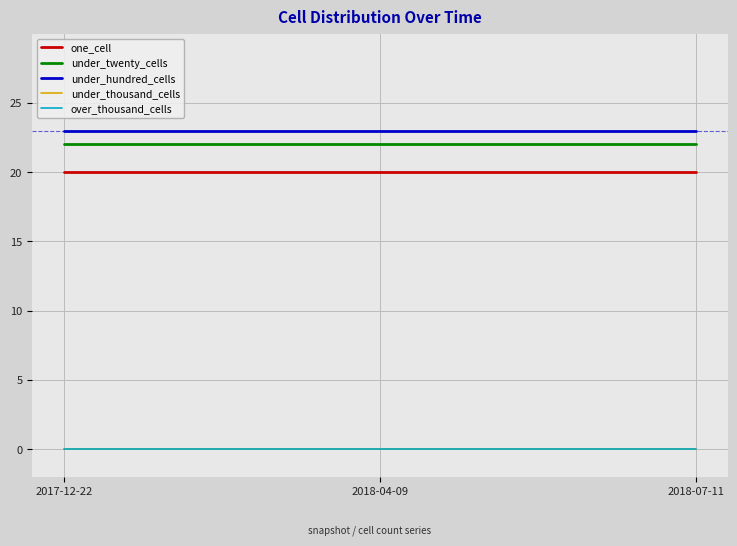

Which category has the lowest value across all series?

2017-12-22